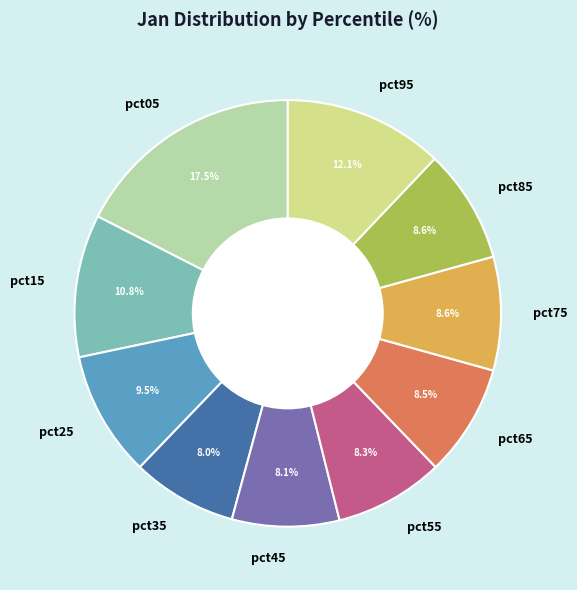

To the nearest percent, what portion does pct45 represent?

8%